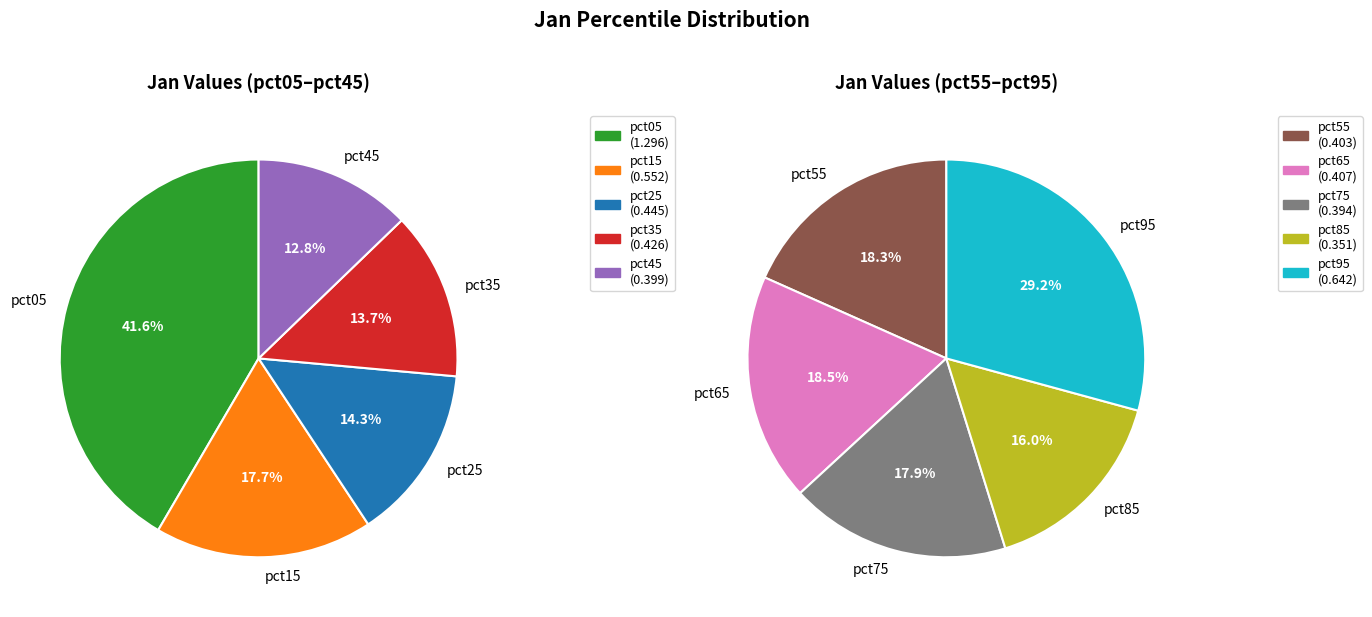

True or false: pct95 accounts for 27% of the total.

False